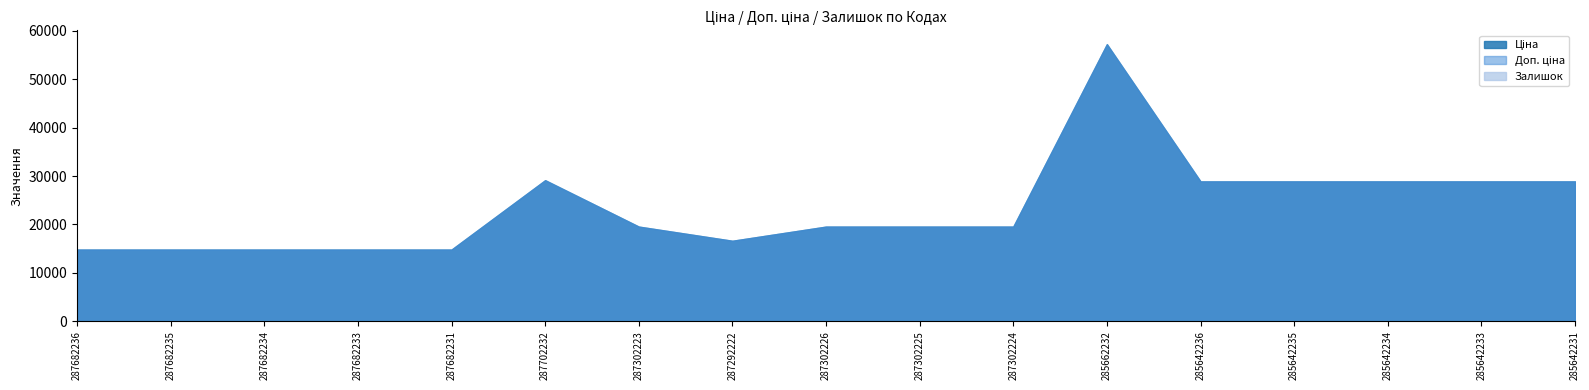

What is the label of the 14th point from the left?

285642235